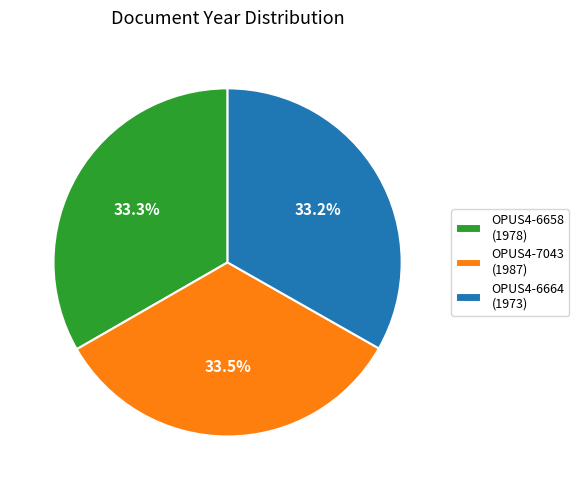

Count the number of slices in the pie.

3